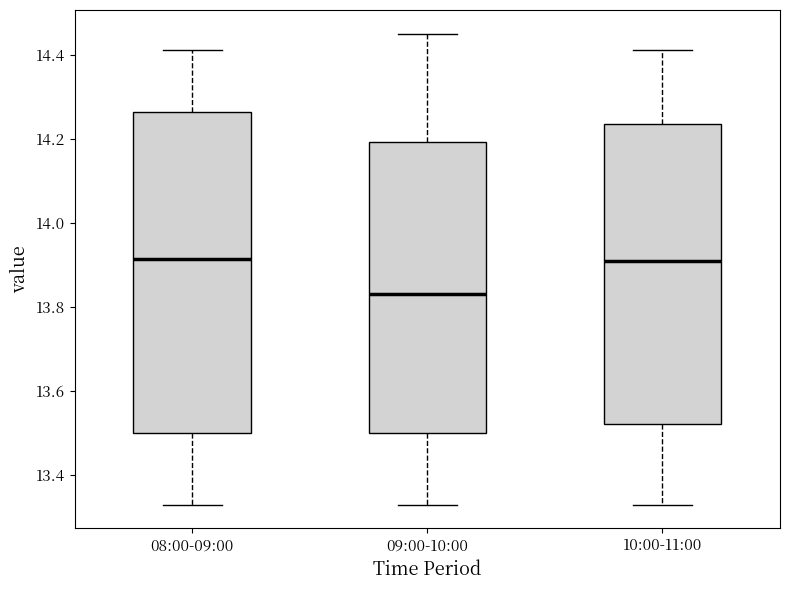

Where does the median line of the box for 10:00-11:00 sit on the y-axis? The values are not printed on the chart, so give them approximately, as read against the axis.

13.92